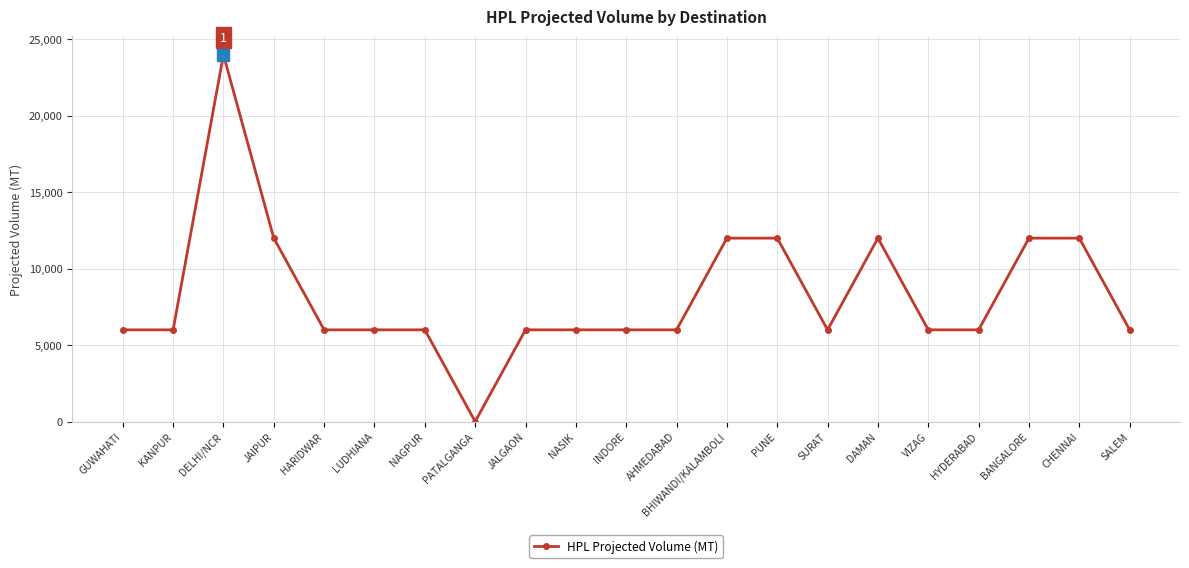

Which category has the lowest value across all series?

PATALGANGA